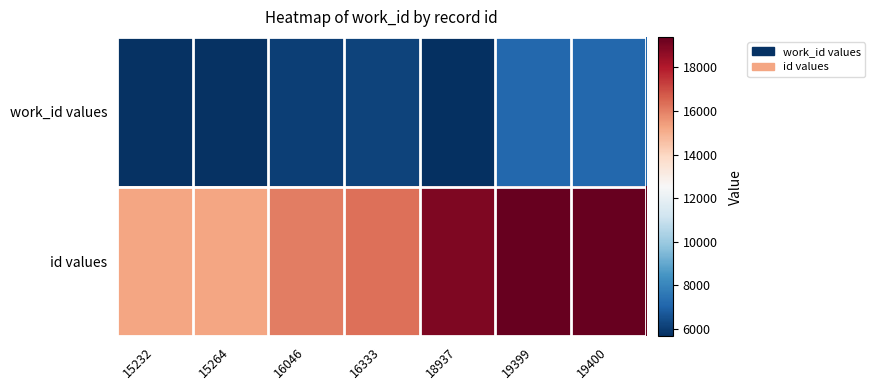

Rank the series by their average value, from lowest to highest.

work_id values, id values